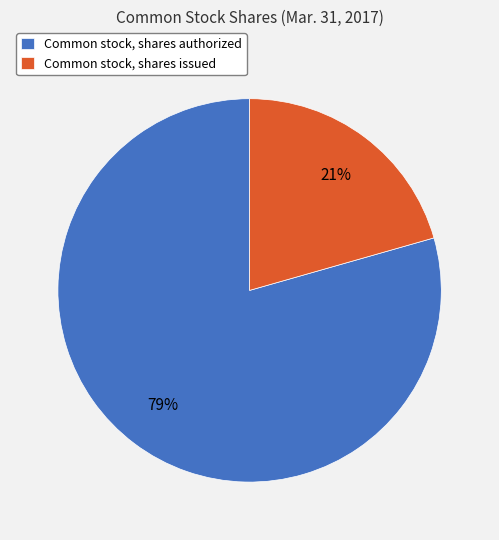

Count the number of slices in the pie.

2